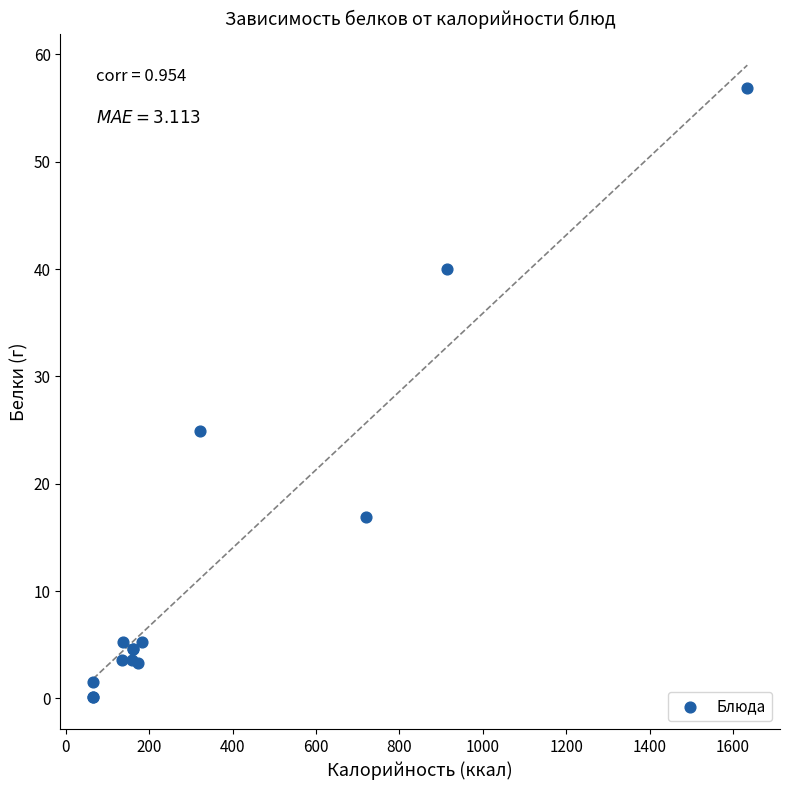

What Y value in the scatter plot is closest to 28?

24.9